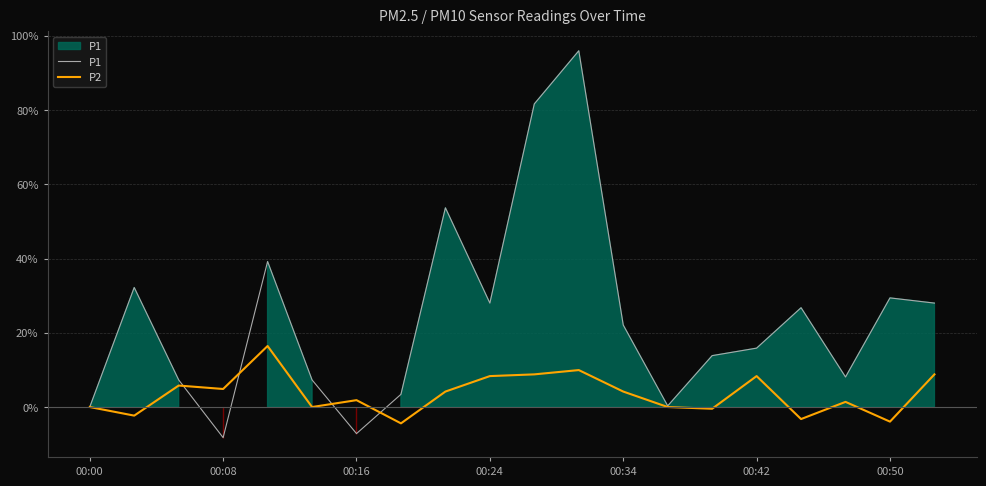

What is the sum of all P1 values?

477.6